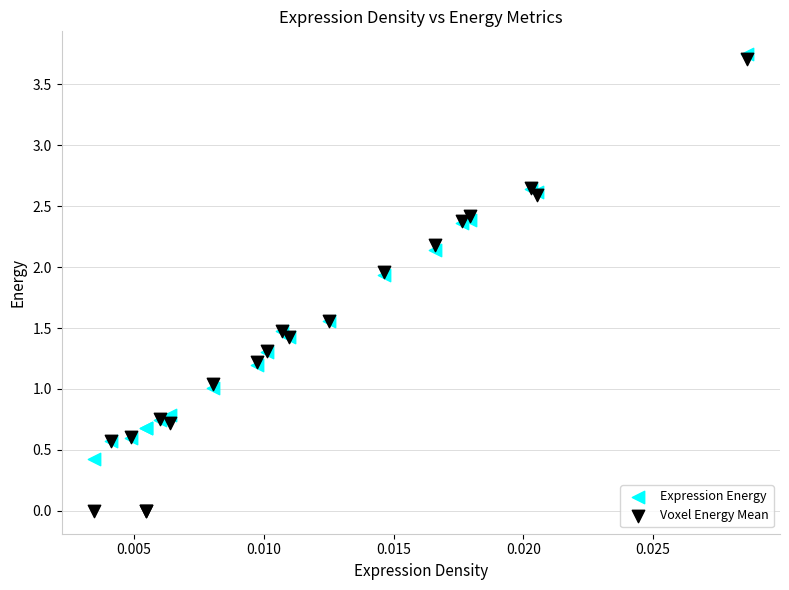

Which series reaches the maximum Y coordinate?

Expression Energy